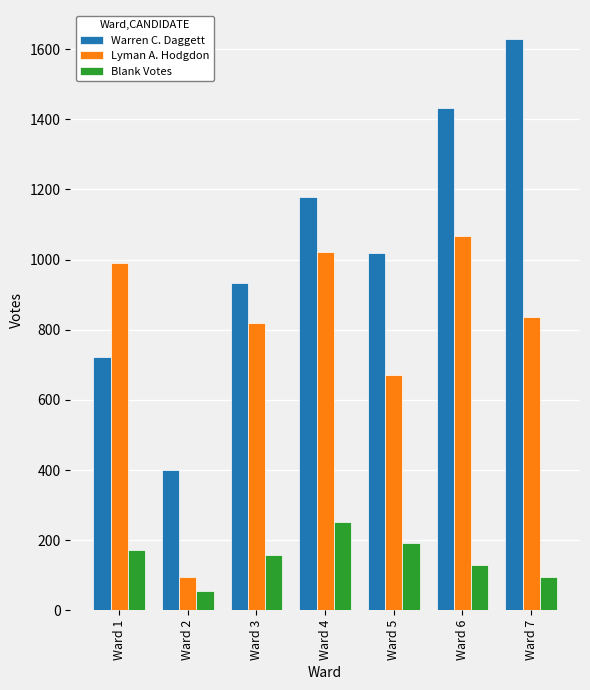

What is the sum of the Lyman A. Hodgdon values at Ward 1 and Ward 4?

2010